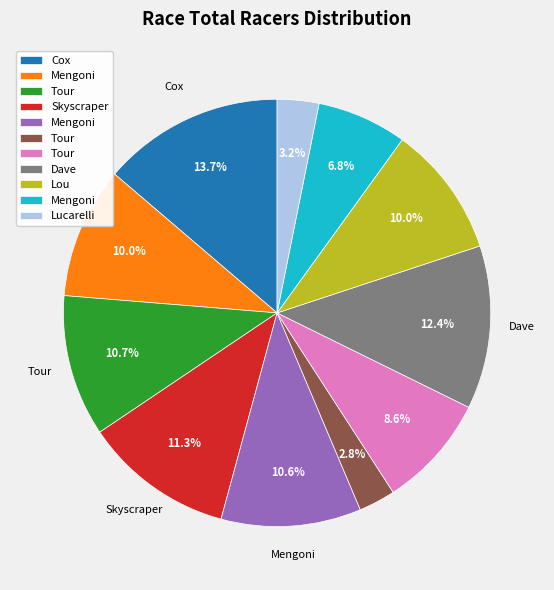

Is there any slice that represents more than half of the pie?

No